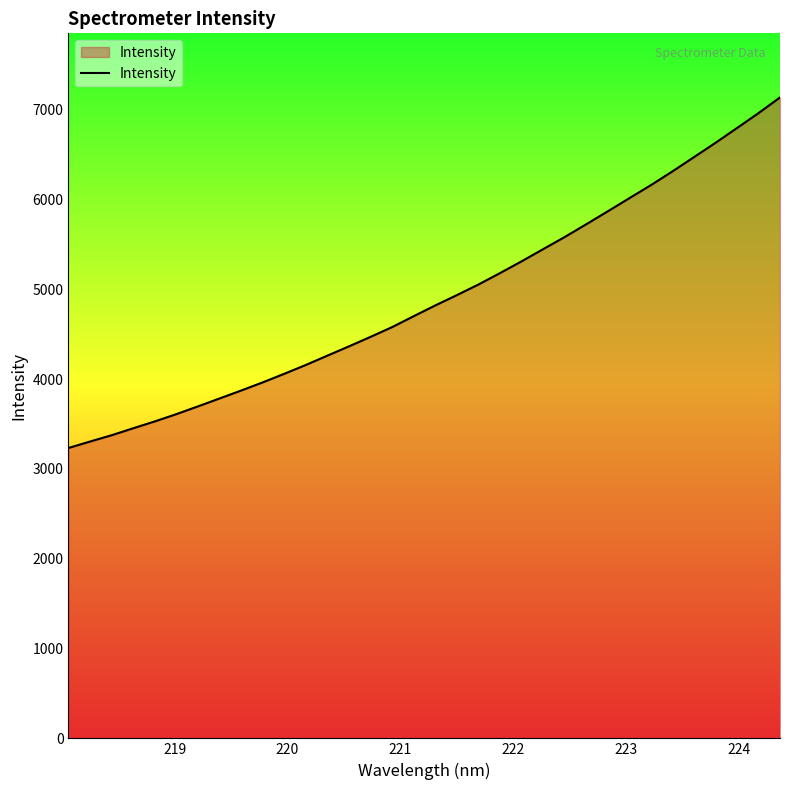

What is the difference between the maximum and minimum values?

3903.0